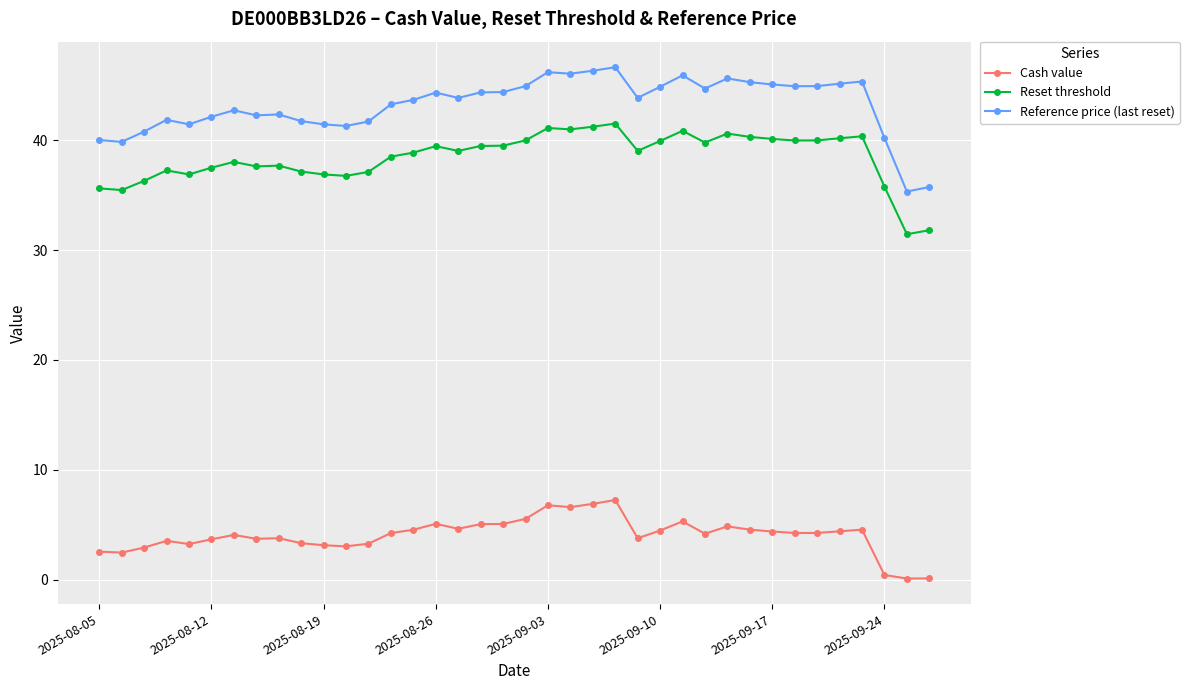

Which series has the largest total across all categories?

Reference price (last reset)